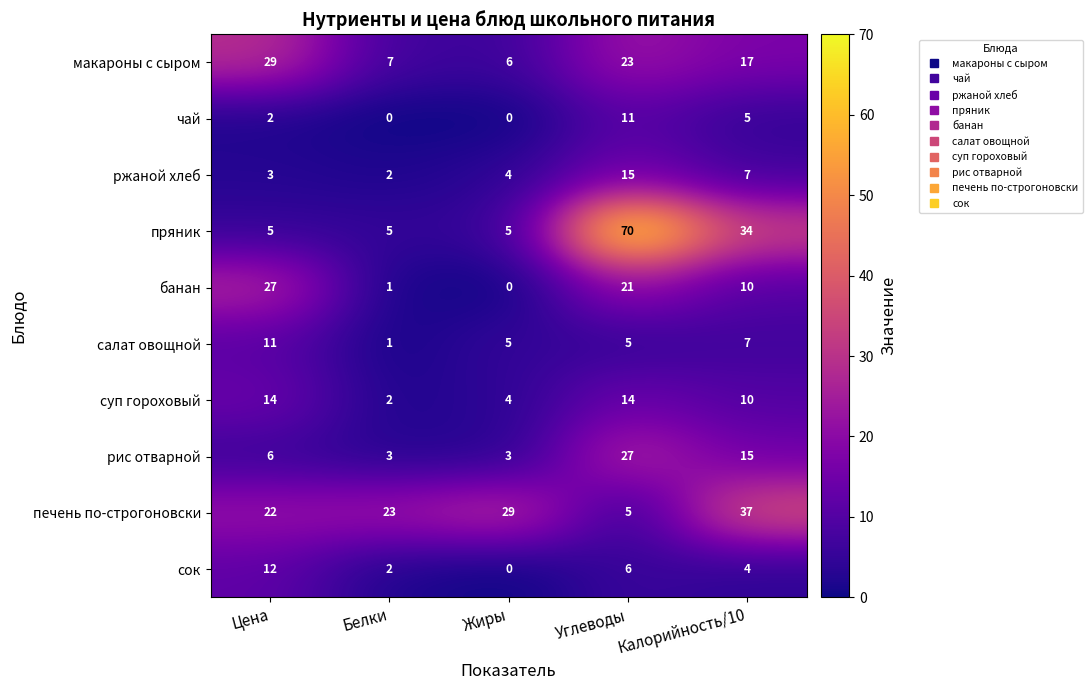

Which series has the largest total across all categories?

пряник